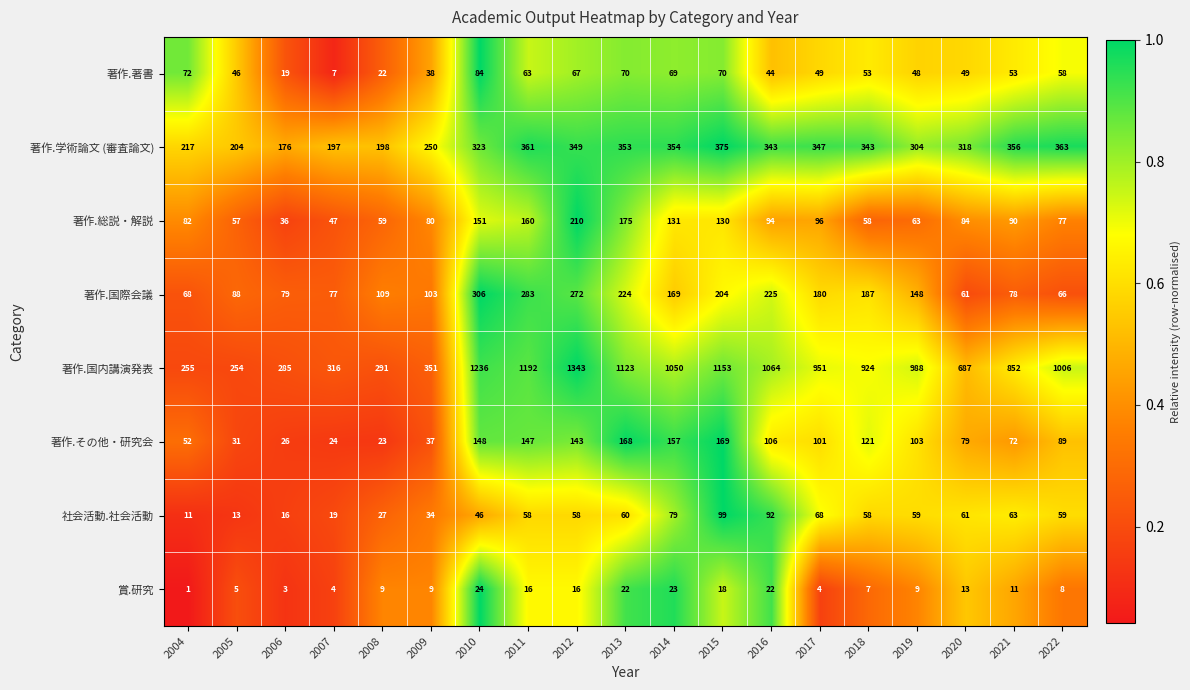

List the series in order of their peak value, highest first.

著作.国内講演発表, 著作.学術論文 (審査論文), 著作.国際会議, 著作.総説・解説, 著作.その他・研究会, 社会活動.社会活動, 著作.著書, 賞.研究